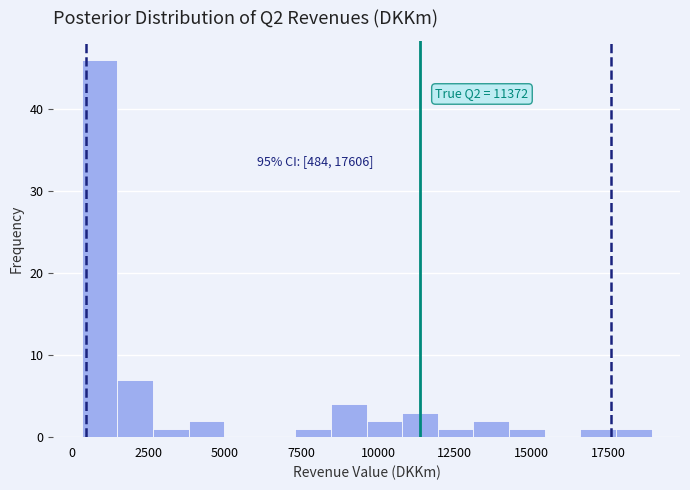

Read against the x-axis, roughly where is the centre of the tallest bar?

1000